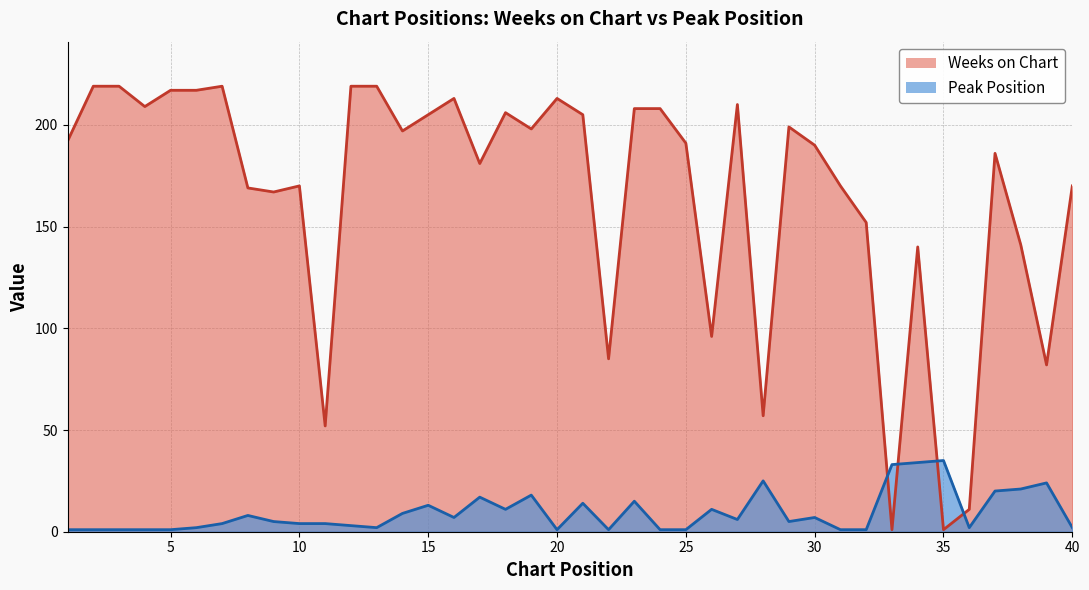

How many times do Peak Position and Weeks on Chart cross each other?

4